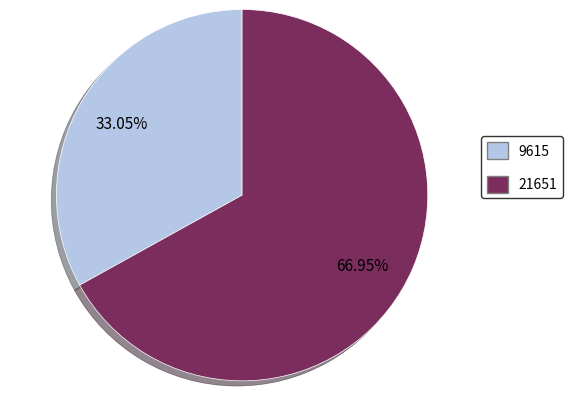

To the nearest percent, what percentage of the pie is 9615?

33%